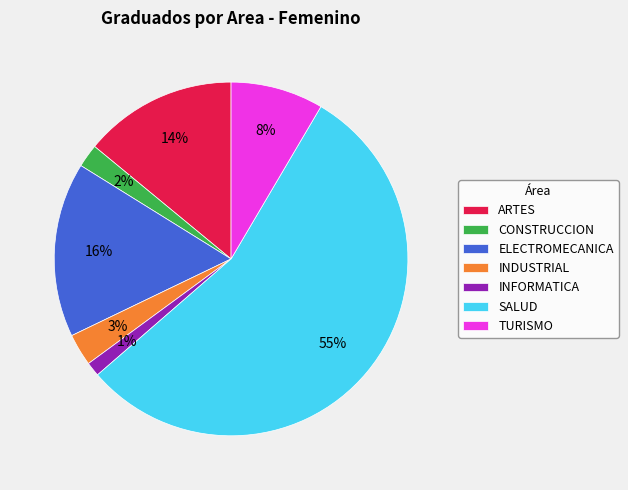

Is it true that INDUSTRIAL is 3% of the pie?

True